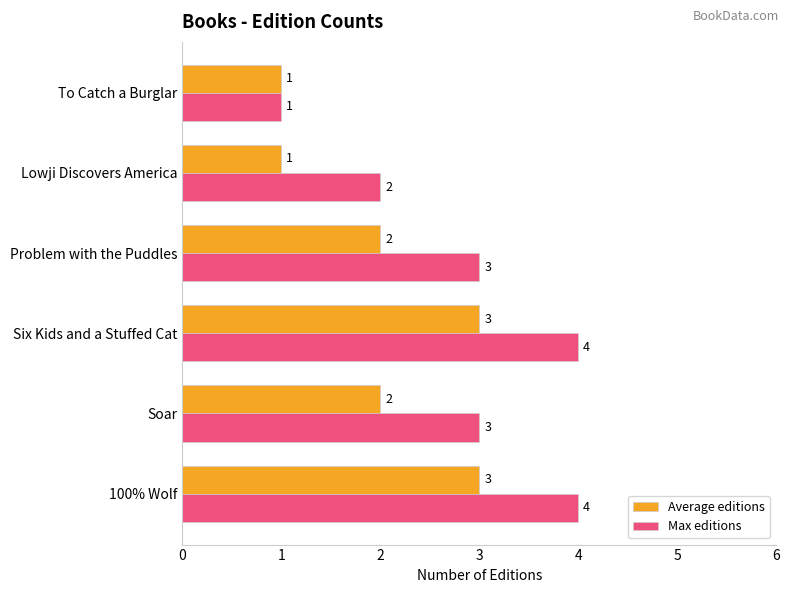

What is the difference between the maximum and minimum values in the Max editions series?

3